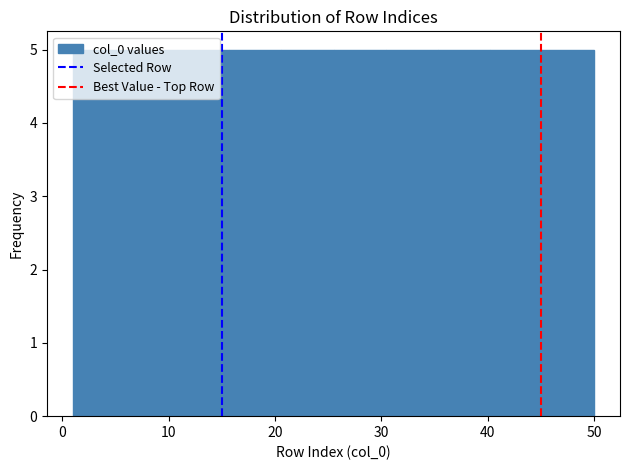

Reading left to right, transcribe this chart: for each bar, give the range it covers on the x-axis and its height. Neither the bar edges nor the heights are printed on the chart, so give them approximately, as read against the axes.

1.0 to 5.9: 5
5.9 to 10.8: 5
10.8 to 15.7: 5
15.7 to 20.6: 5
20.6 to 25.5: 5
25.5 to 30.4: 5
30.4 to 35.3: 5
35.3 to 40.2: 5
40.2 to 45.1: 5
45.1 to 50.0: 5